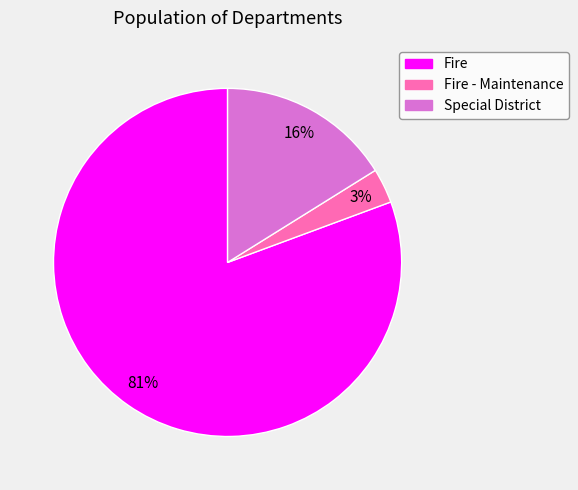

Is there a majority slice in this chart?

Yes